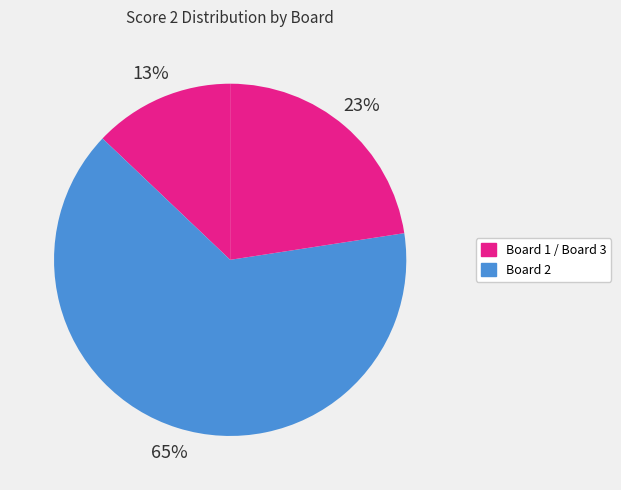

How many segments does this pie chart have?

3